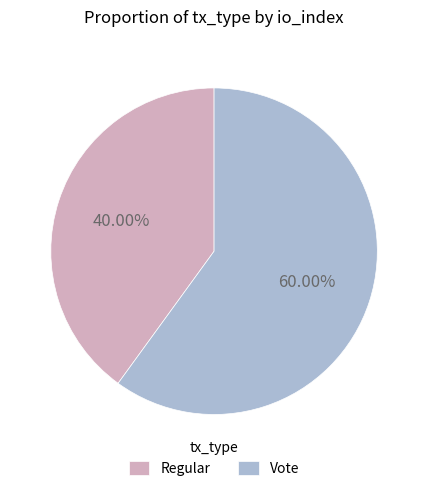

Between Vote and Regular, which is larger?

Vote